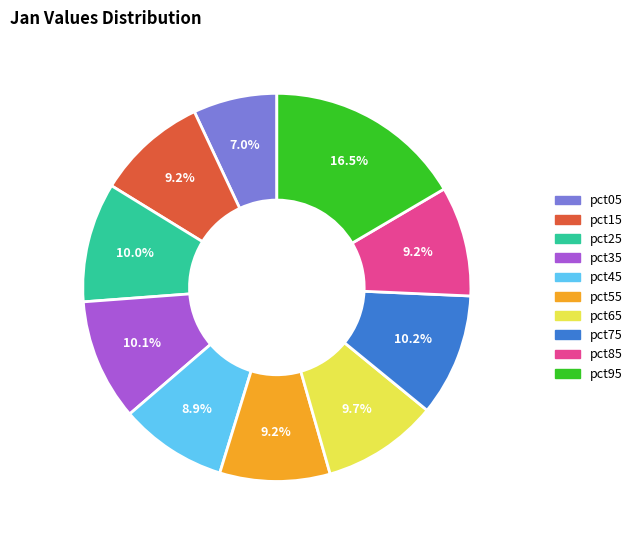

How many slices are in this pie chart?

10